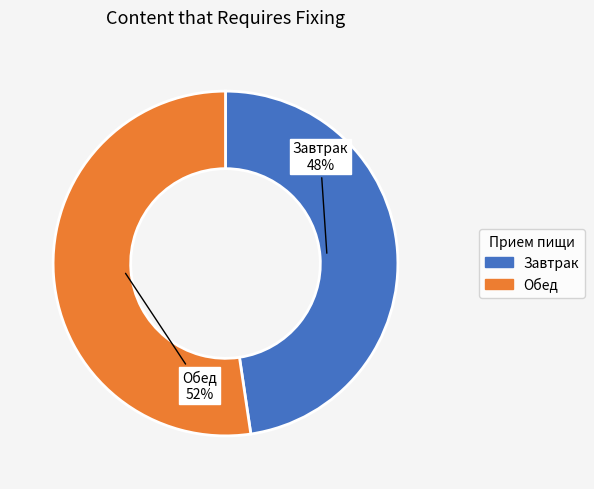

To the nearest percent, what percentage of the pie is Обед?

52%